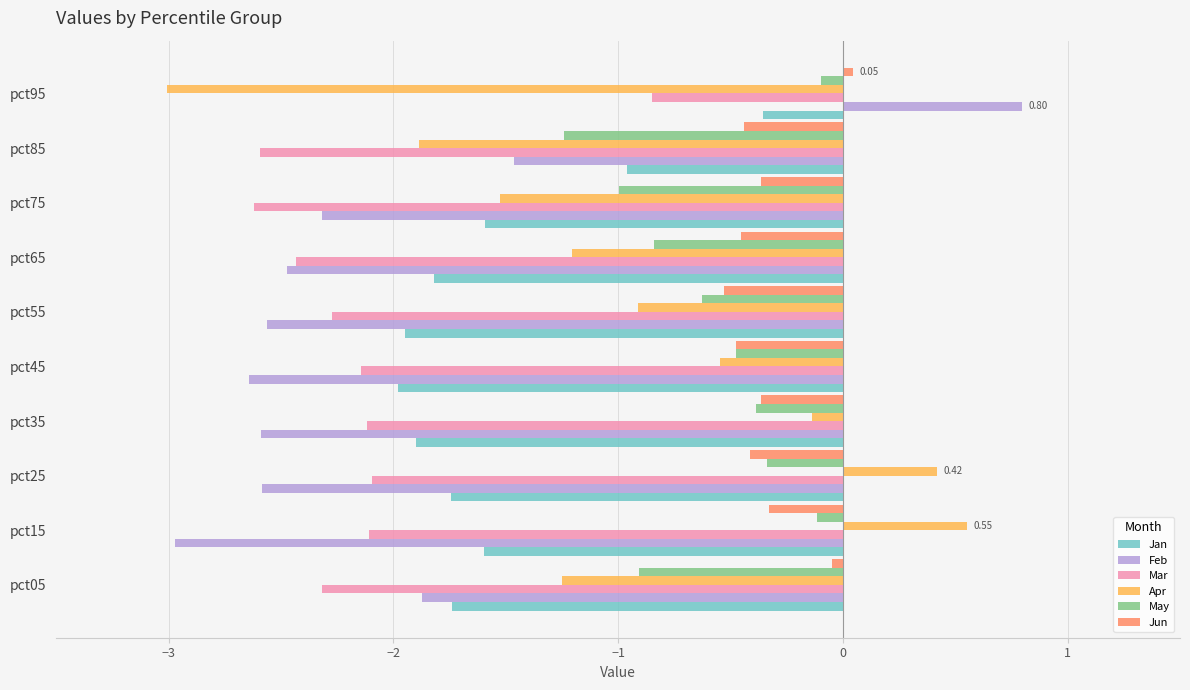

What is the difference between the maximum and second lowest values in the Apr series?

2.4